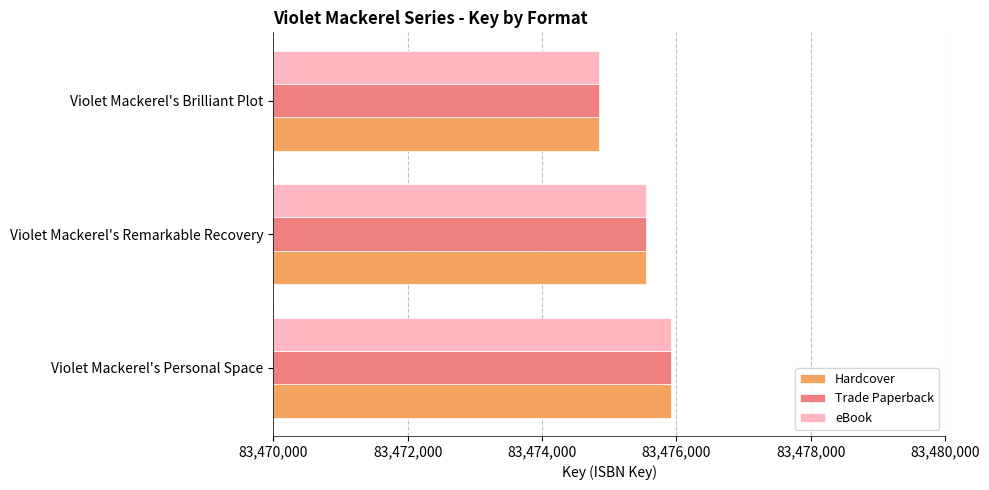

Where is Trade Paperback nearest to the value 83475383?

Violet Mackerel's Remarkable Recovery